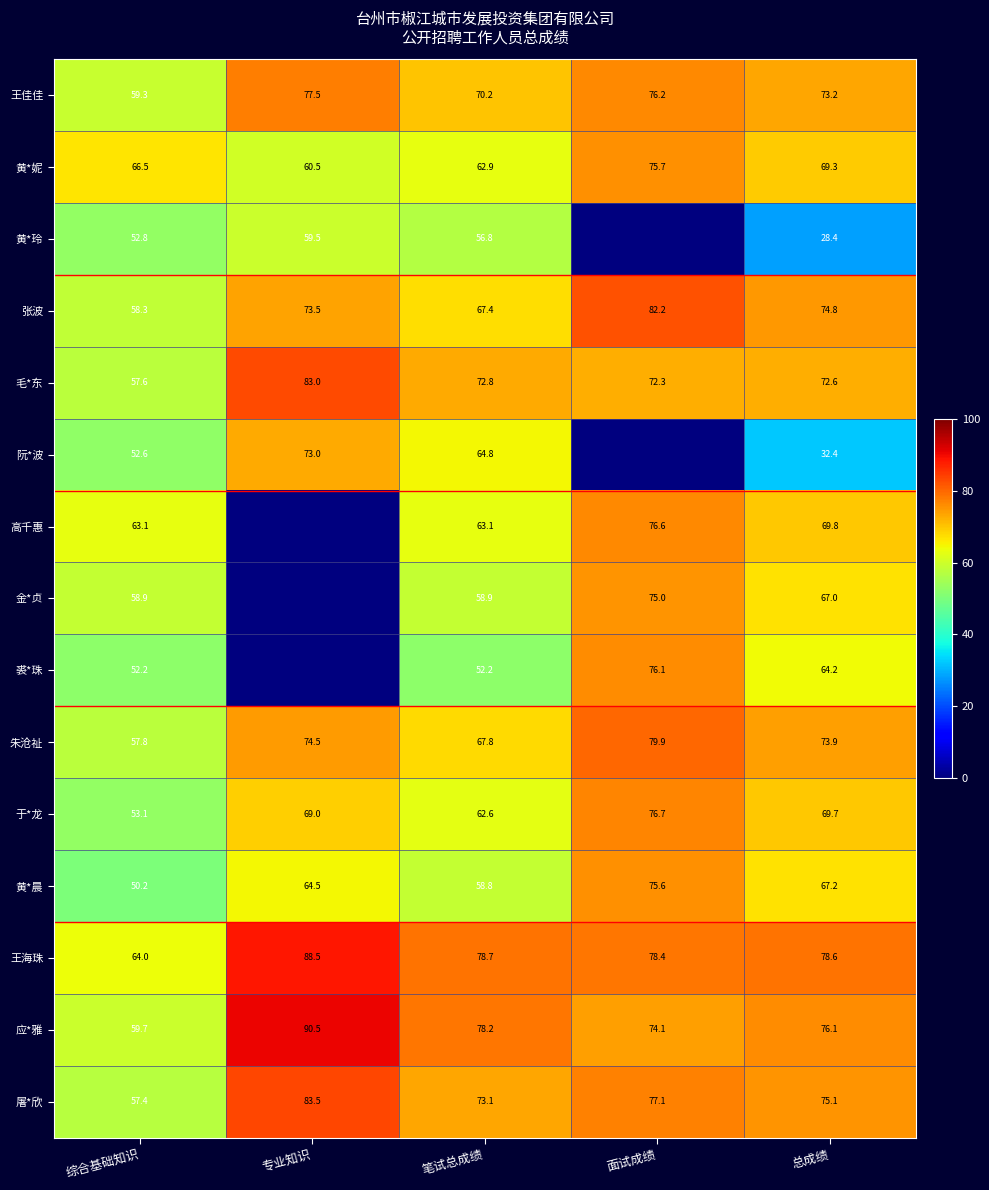

List the labels in order of 张波 value, smallest first.

综合基础知识, 笔试总成绩, 专业知识, 总成绩, 面试成绩